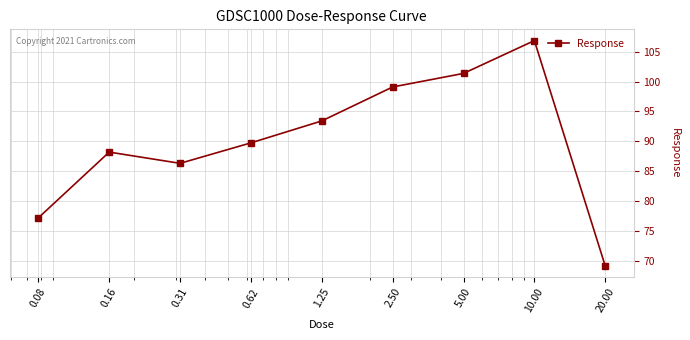

Is this an area chart (filled region under the line)?

No